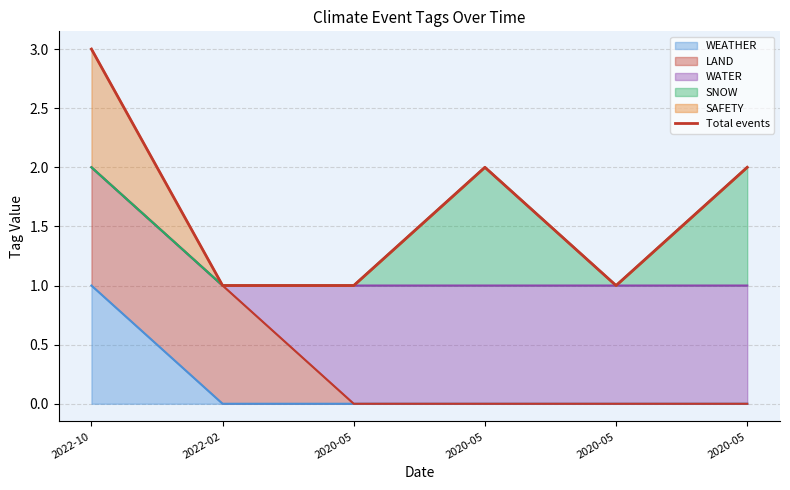

Which category has the lowest value across all series?

2022-02